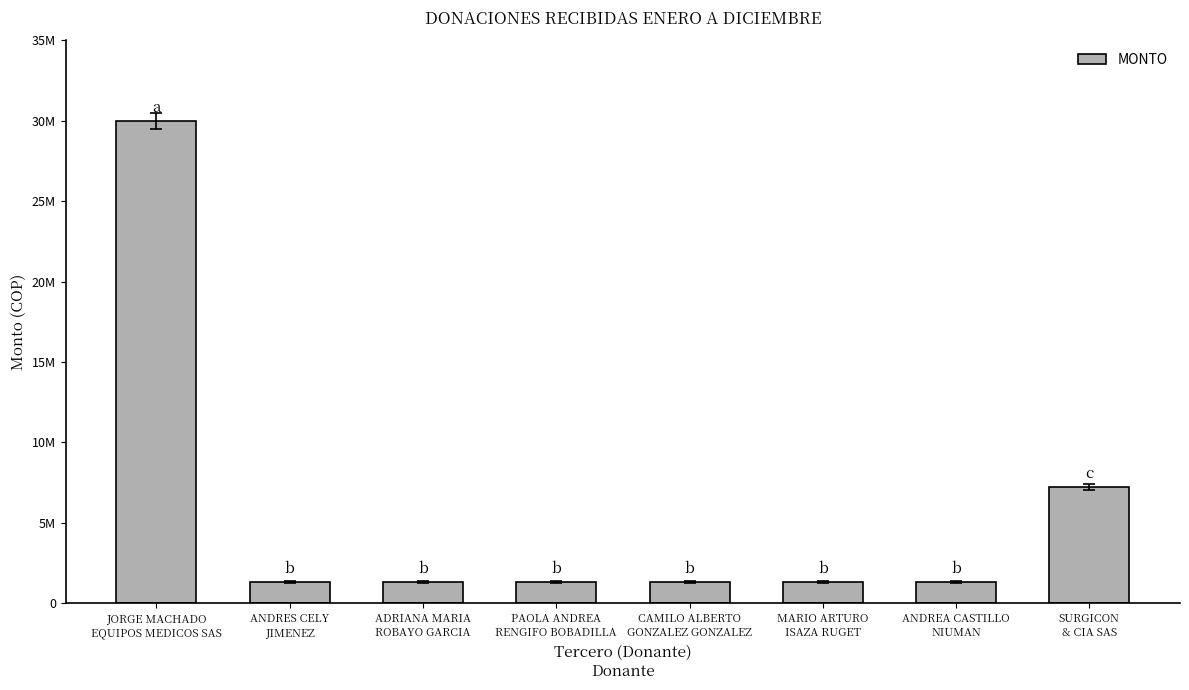

What is the label of the 4th bar from the right?

CAMILO ALBERTO
GONZALEZ GONZALEZ